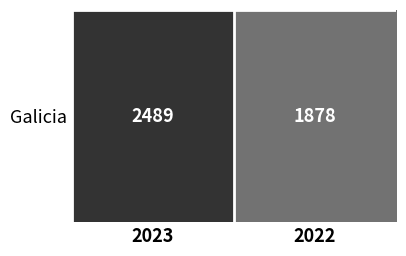

True or false: the data shows 1878 at 2022.

True